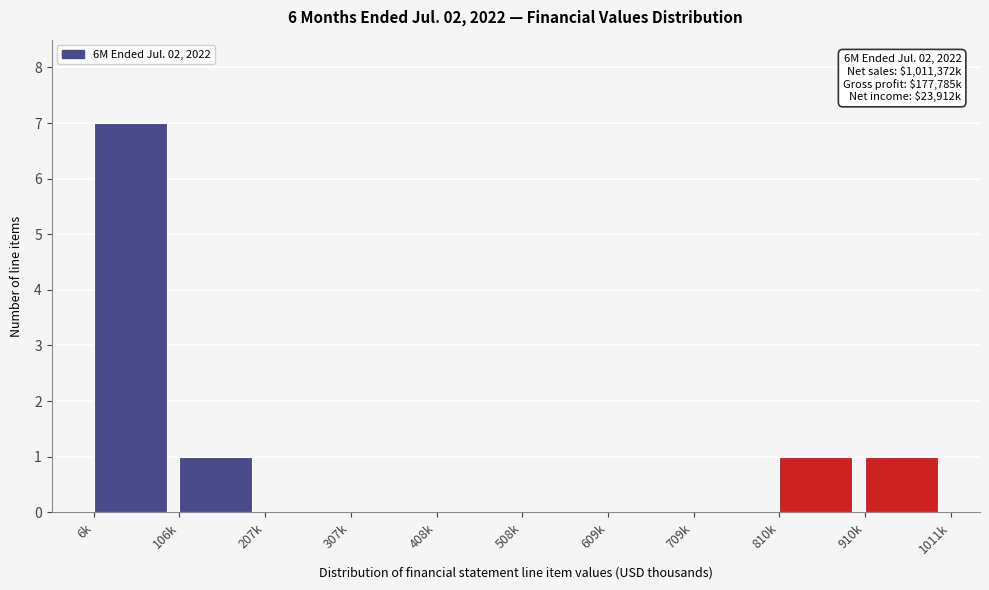

Reading left to right, extract all data points from this chart.

6k=7	106k=1	207k=0	307k=0	408k=0	508k=0	609k=0	709k=0	810k=1	910k=1